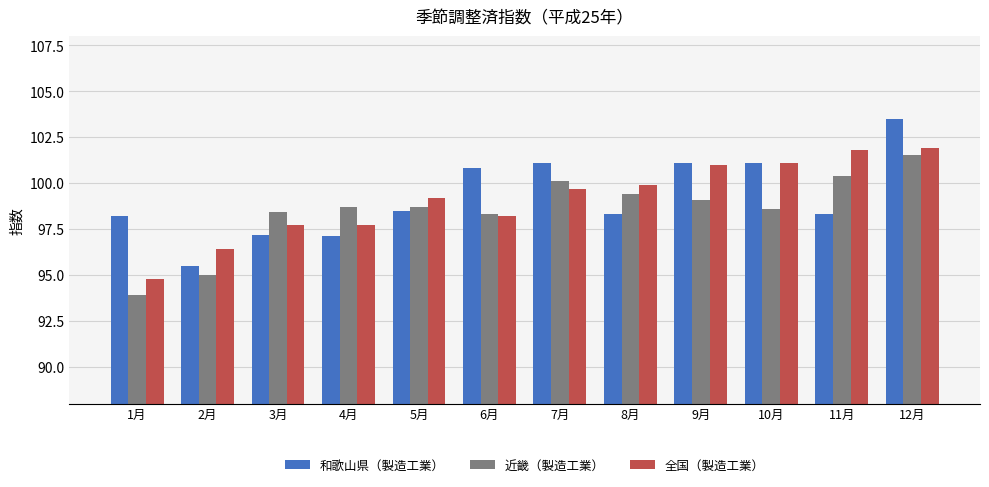

What are all the series names shown in the legend?

和歌山県（製造工業）, 近畿（製造工業）, 全国（製造工業）